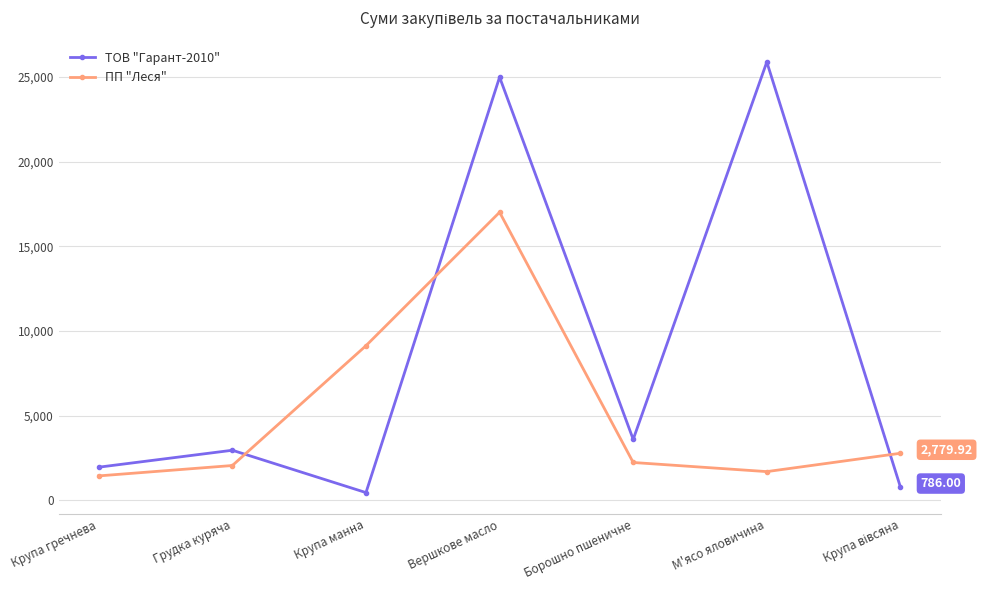

Does the chart display data point markers on the line(s)?

Yes